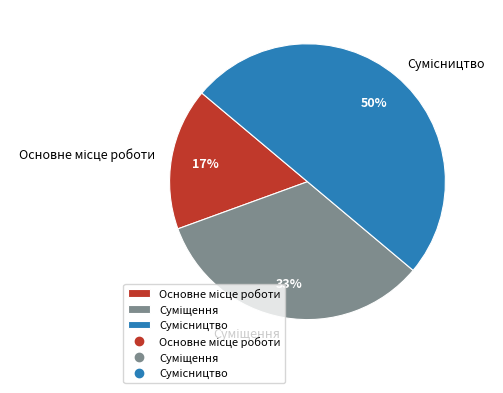

To the nearest percent, what is the average slice percentage?

33%